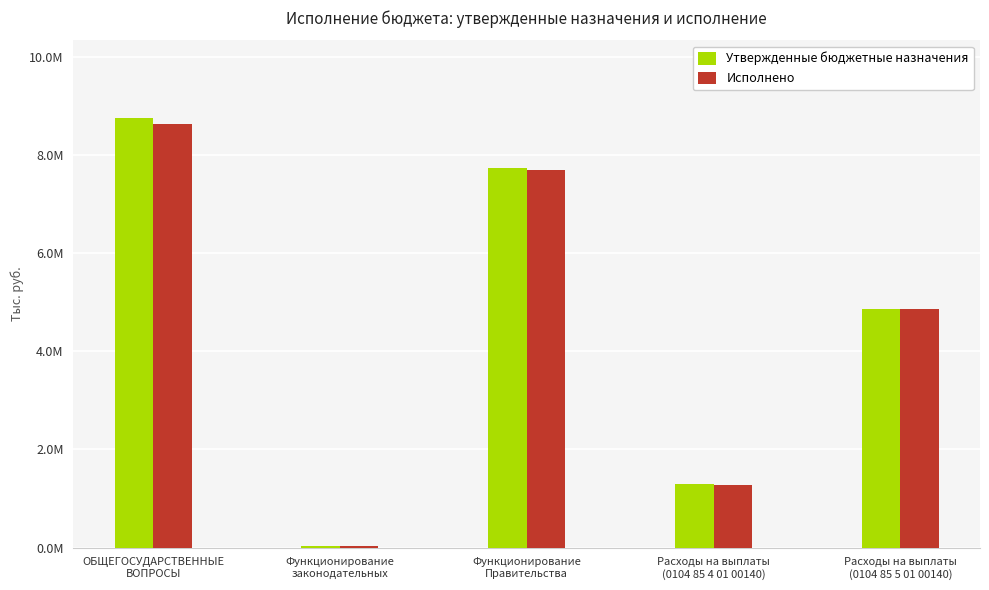

Reading left to right, extract all data points from this chart.

Утвержденные бюджетные назначения: 8752741.0	25000.0	7719761.0	1292910.0	4866090.0
Исполнено: 8633238.9	25000.0	7678714.7	1281401.6	4853493.3